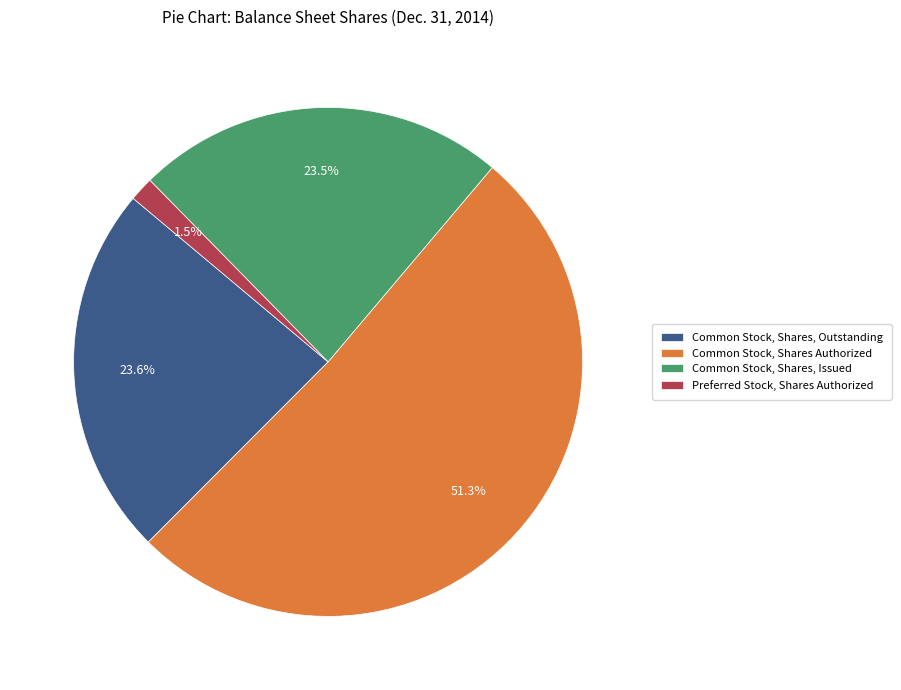

Rank the categories by value from highest to lowest.

Common Stock, Shares Authorized, Common Stock, Shares, Outstanding, Common Stock, Shares, Issued, Preferred Stock, Shares Authorized